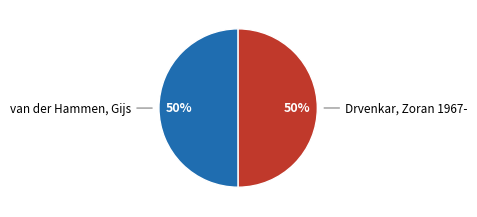

Is the sum of van der Hammen, Gijs and Drvenkar, Zoran 1967- greater than half?

Yes